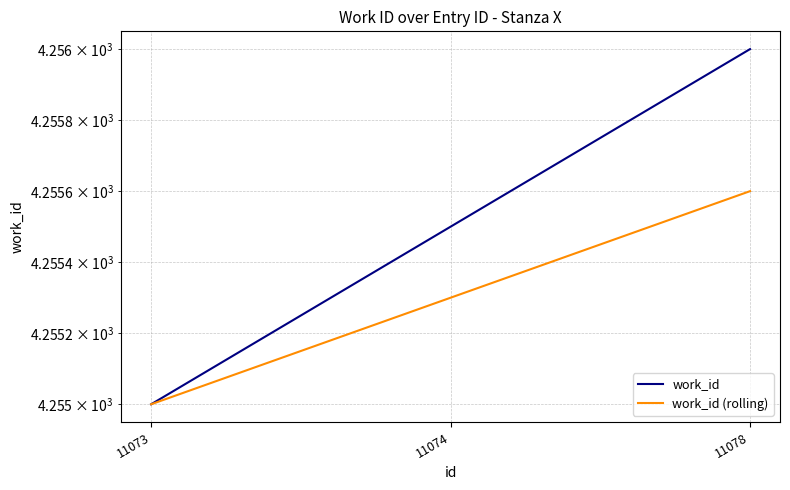

Does the chart display data point markers on the line(s)?

No